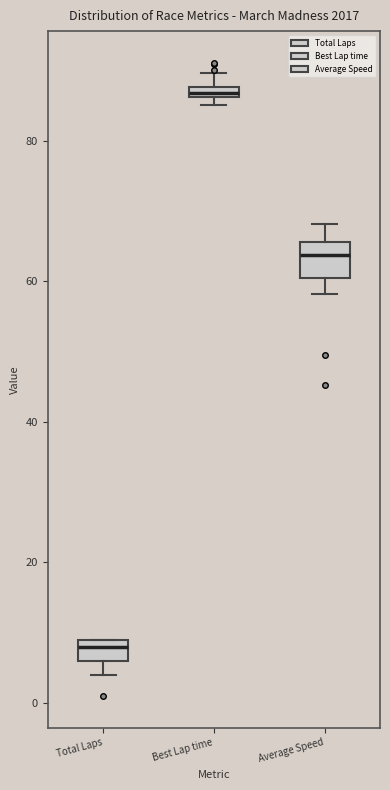

Which box is the tallest, from its lower edge to its upper edge?

Average Speed